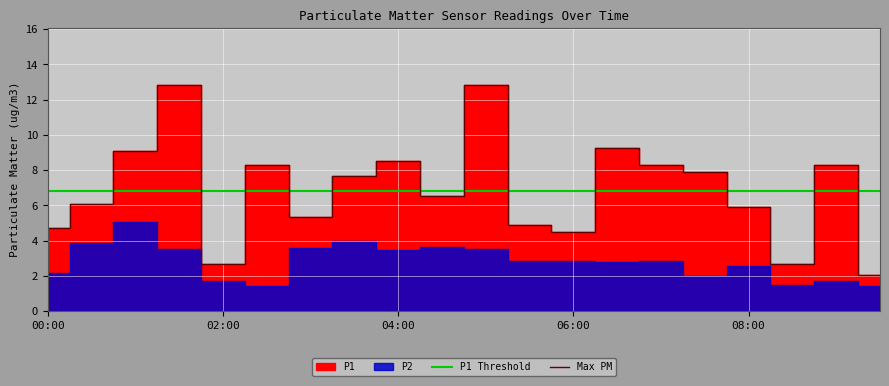

What is the difference between the second highest and minimum values?

10.8